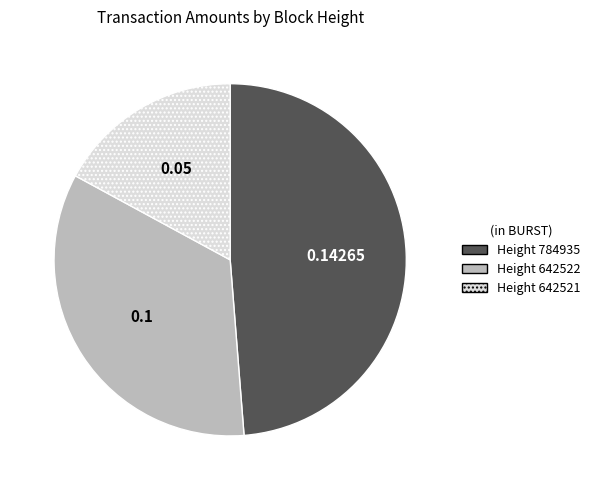

Which category has the biggest portion of the pie?

Height 784935